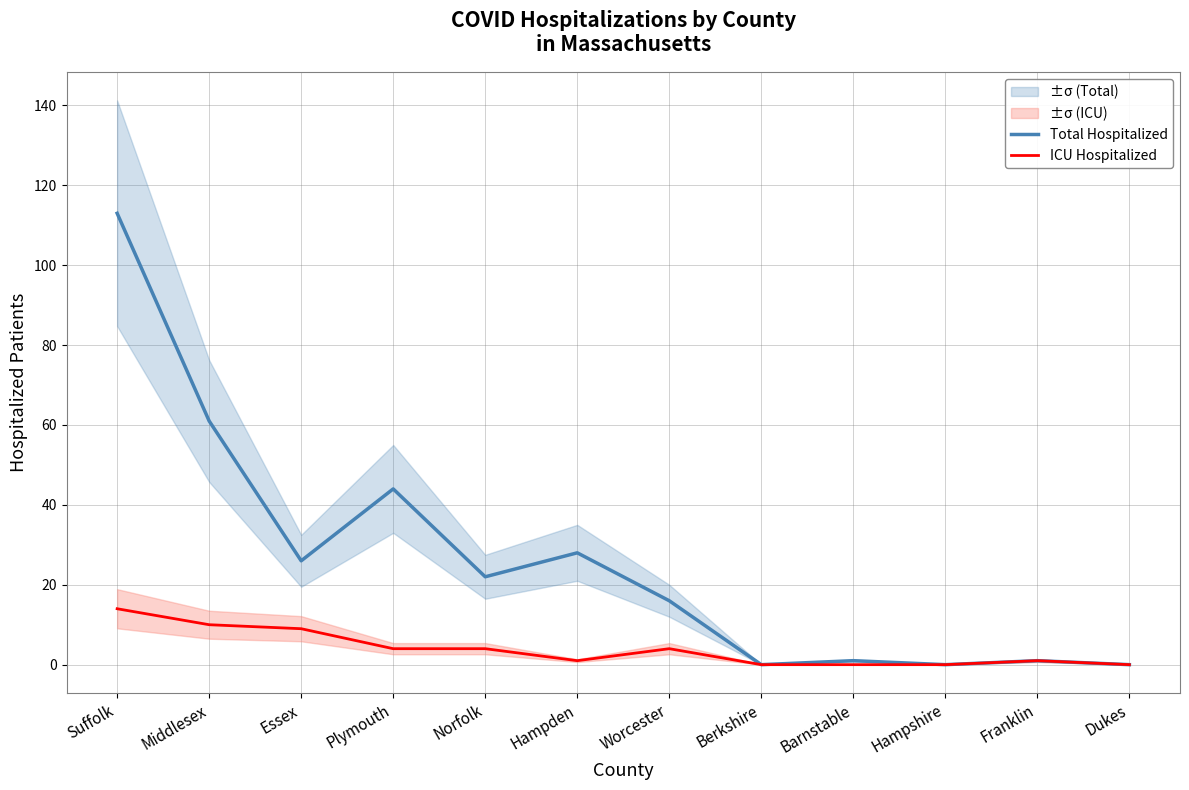

Is it true that ICU Hospitalized equals 9 at Essex?

True